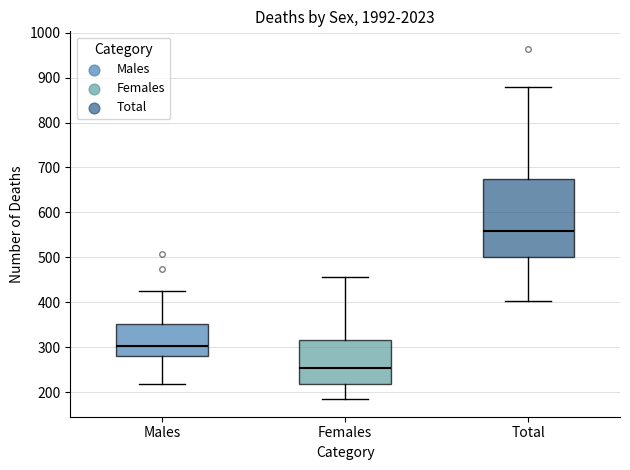

Which box's median line is the highest?

Total